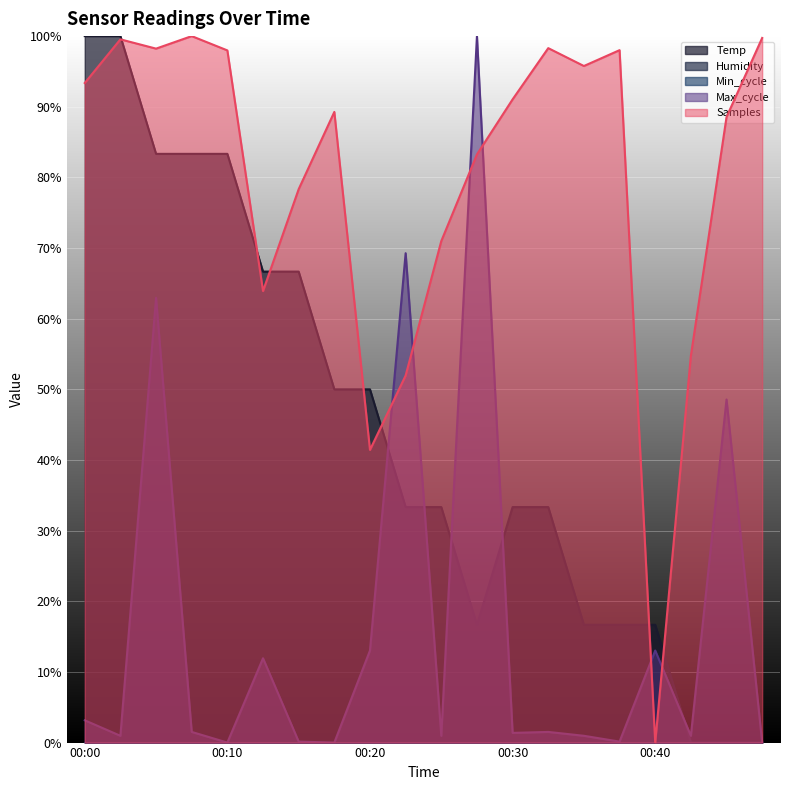

List the labels in order of Max_cycle value, largest first.

00:28, 00:22, 00:05, 00:45, 00:20, 00:40, 00:12, 00:00, 00:07, 00:33, 00:30, 00:02, 00:25, 00:35, 00:43, 00:15, 00:38, 00:10, 00:17, 00:48